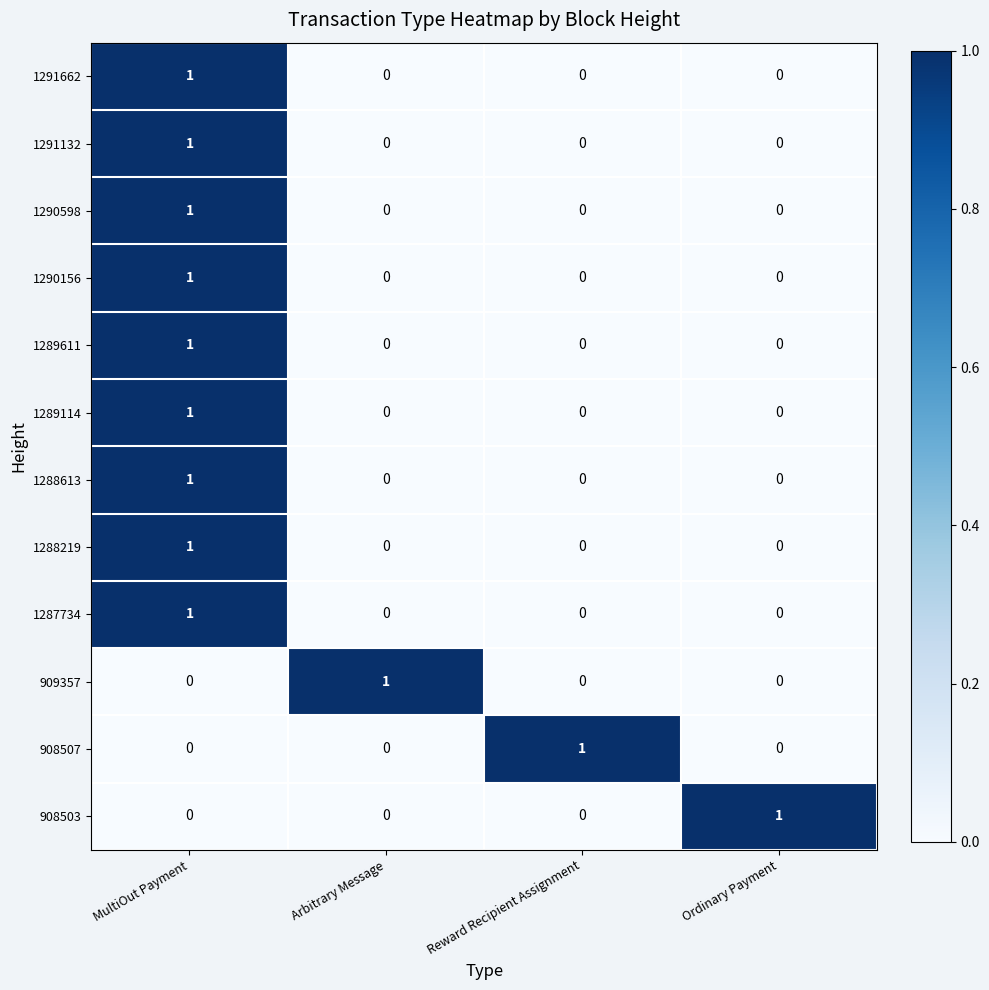

At how many categories does at least one series exceed 0?

4